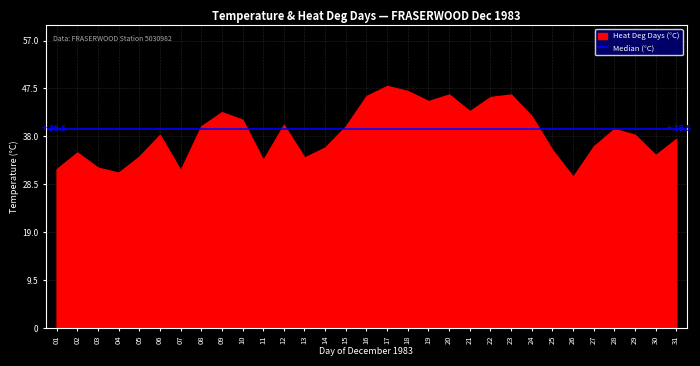

What is the difference between the values at 01 and 06?

6.8